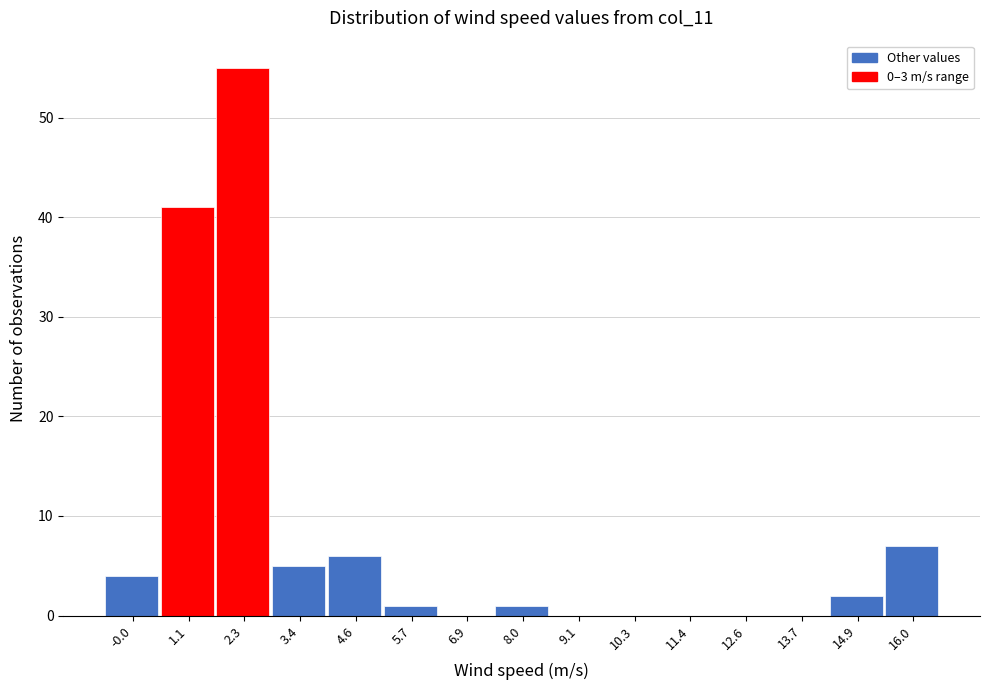

Reading left to right, list every bar in this chart as the range it spans on the x-axis followed by its height. Neither the bar edges nor the heights are printed on the chart, so give them approximately, as read against the axes.

-0.6 to 0.6: 4
0.6 to 1.6: 41
1.6 to 2.8: 55
2.8 to 4.0: 5
4.0 to 5.2: 6
5.2 to 6.2: 1
6.2 to 7.4: 0
7.4 to 8.6: 1
8.6 to 9.8: 0
9.8 to 10.8: 0
10.8 to 12.0: 0
12.0 to 13.2: 0
13.2 to 14.4: 0
14.4 to 15.4: 2
15.4 to 16.6: 7